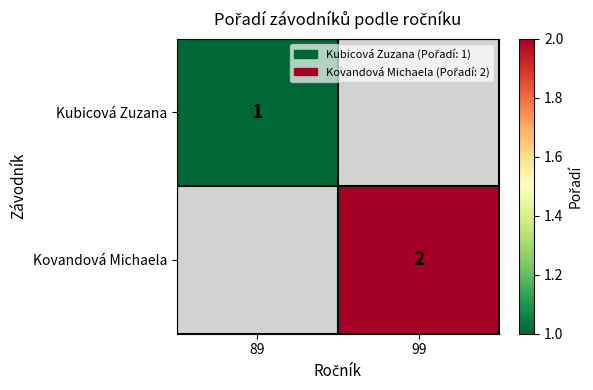

The value of Kubicová Zuzana at 89 is 1. True or false?

True